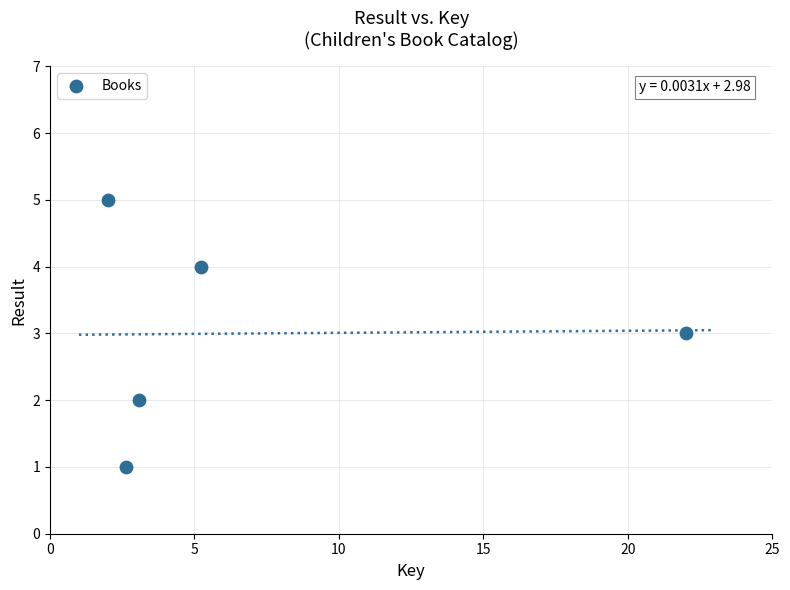

What is the average Y value?

3